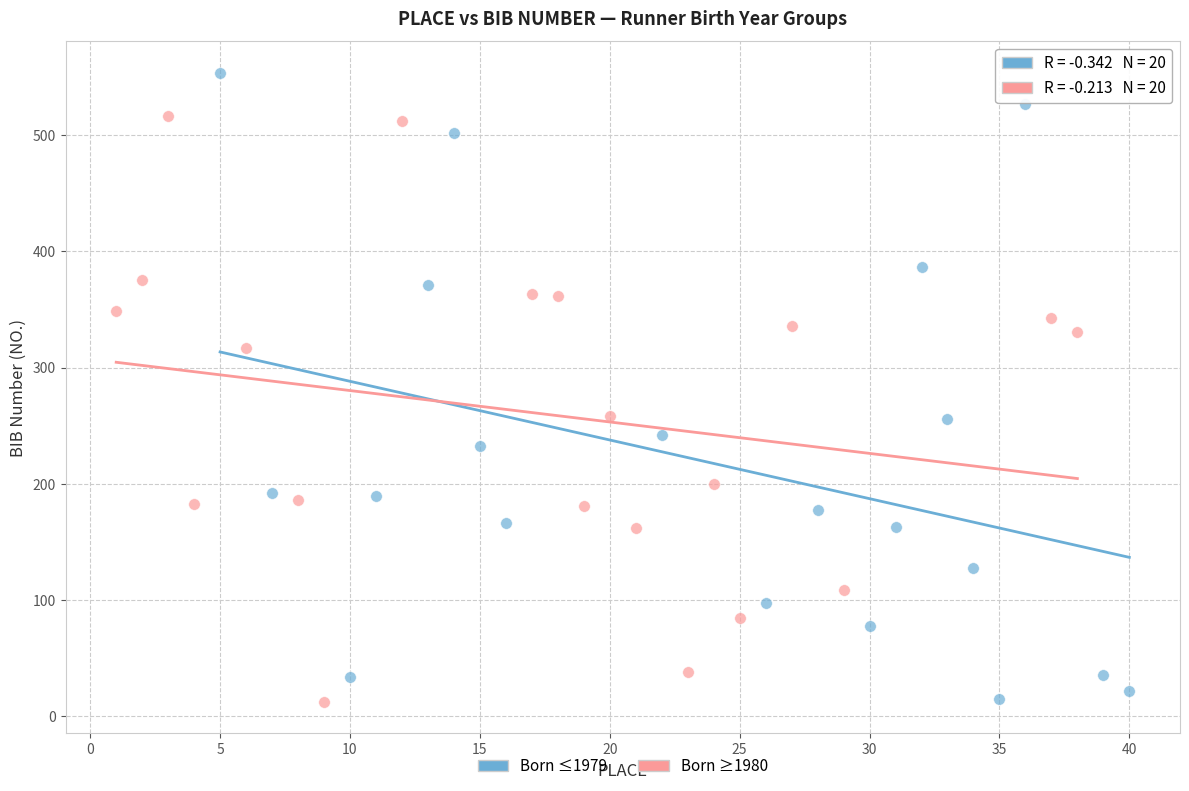

Which series contains the highest Y value?

Born ≤1979